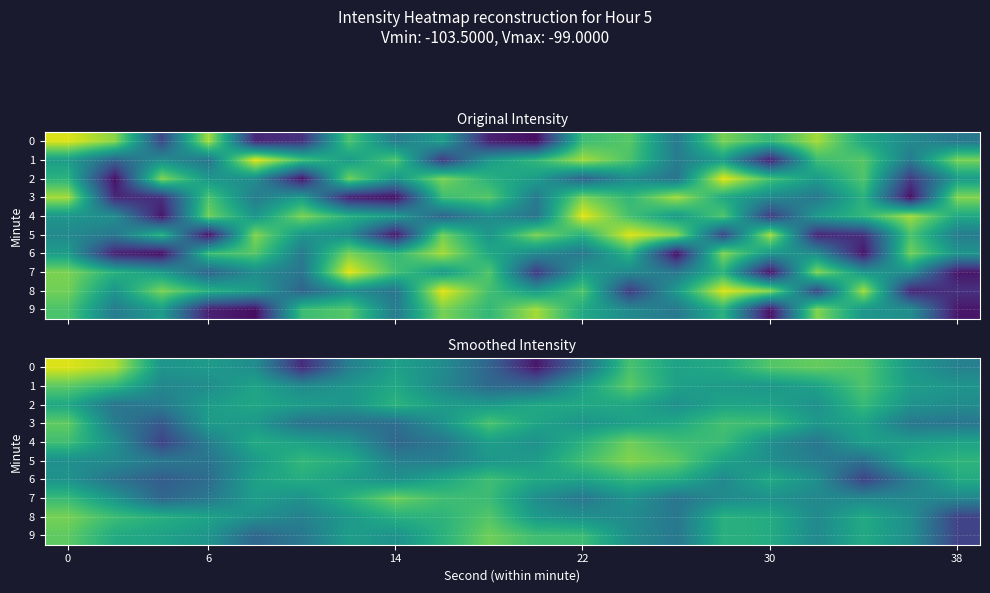

At which category does the chart reach its minimum across all series?

10